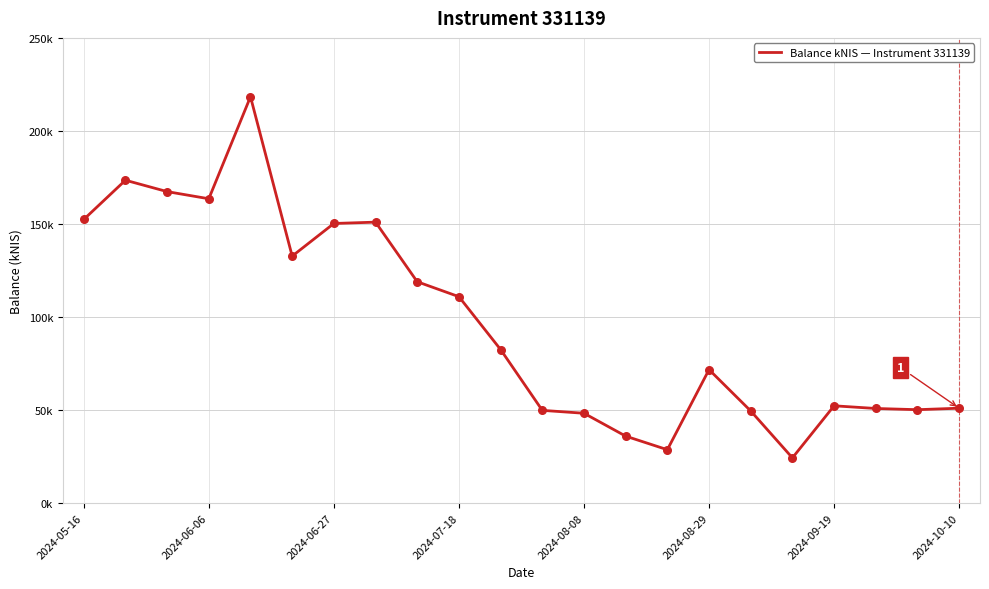

Is this an area chart (filled region under the line)?

No